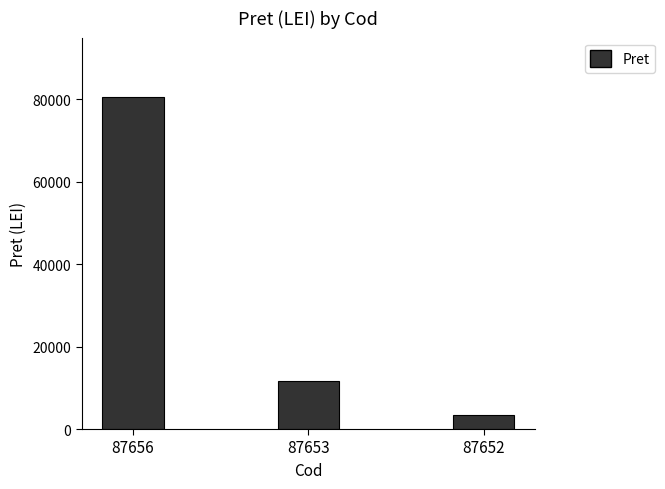

What is the maximum value shown in the chart?

80506.3